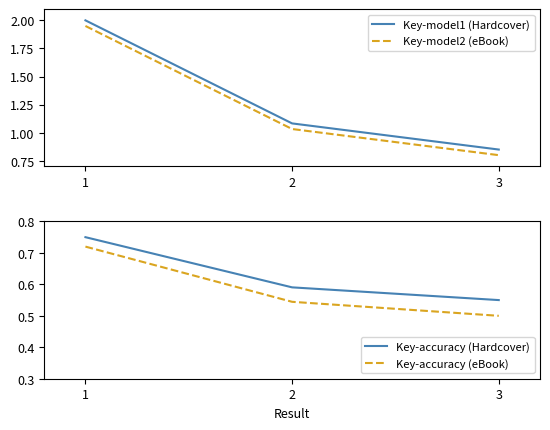

What is the difference between the maximum and second lowest values in the Key-accuracy (eBook) series?

0.2